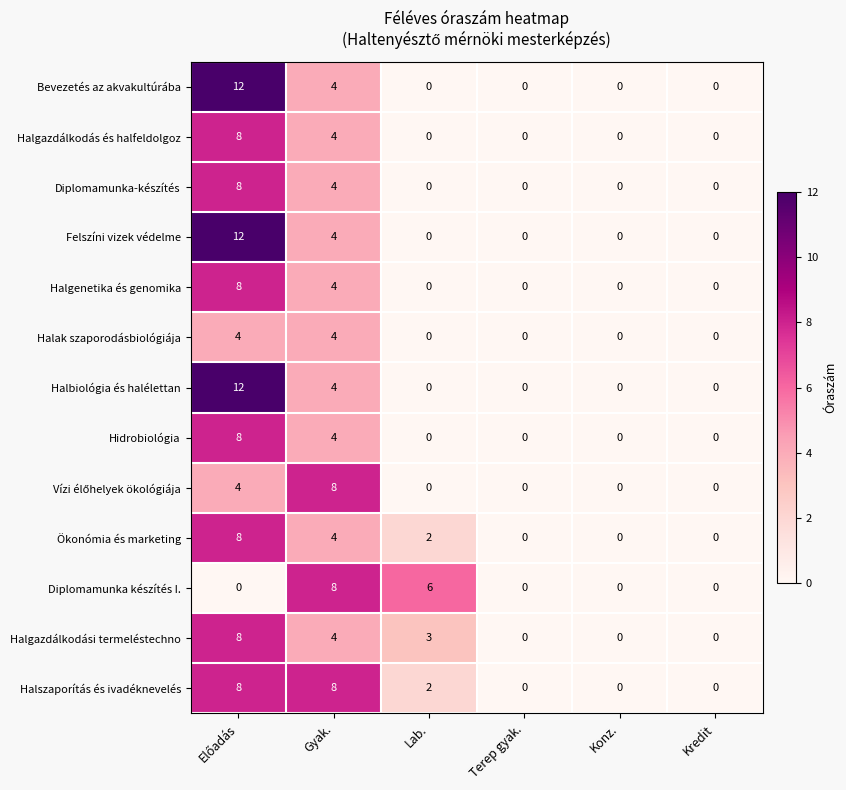

Is it true that Halak szaporodásbiológiája equals 2 at Kredit?

False